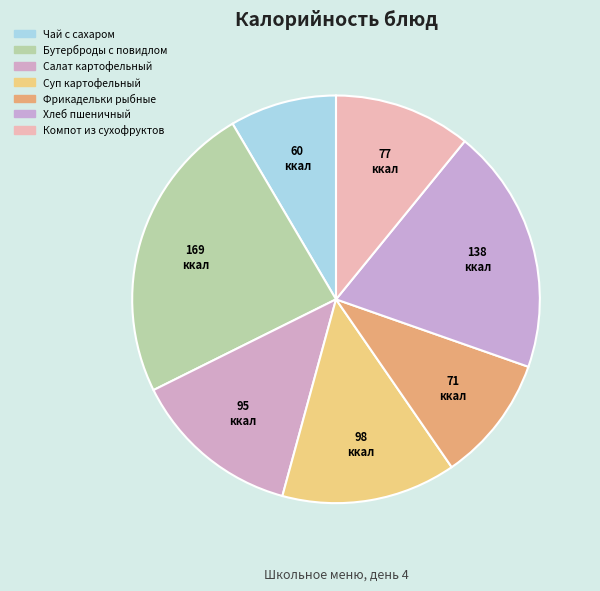

Which category has the smallest portion of the pie?

Чай с сахаром